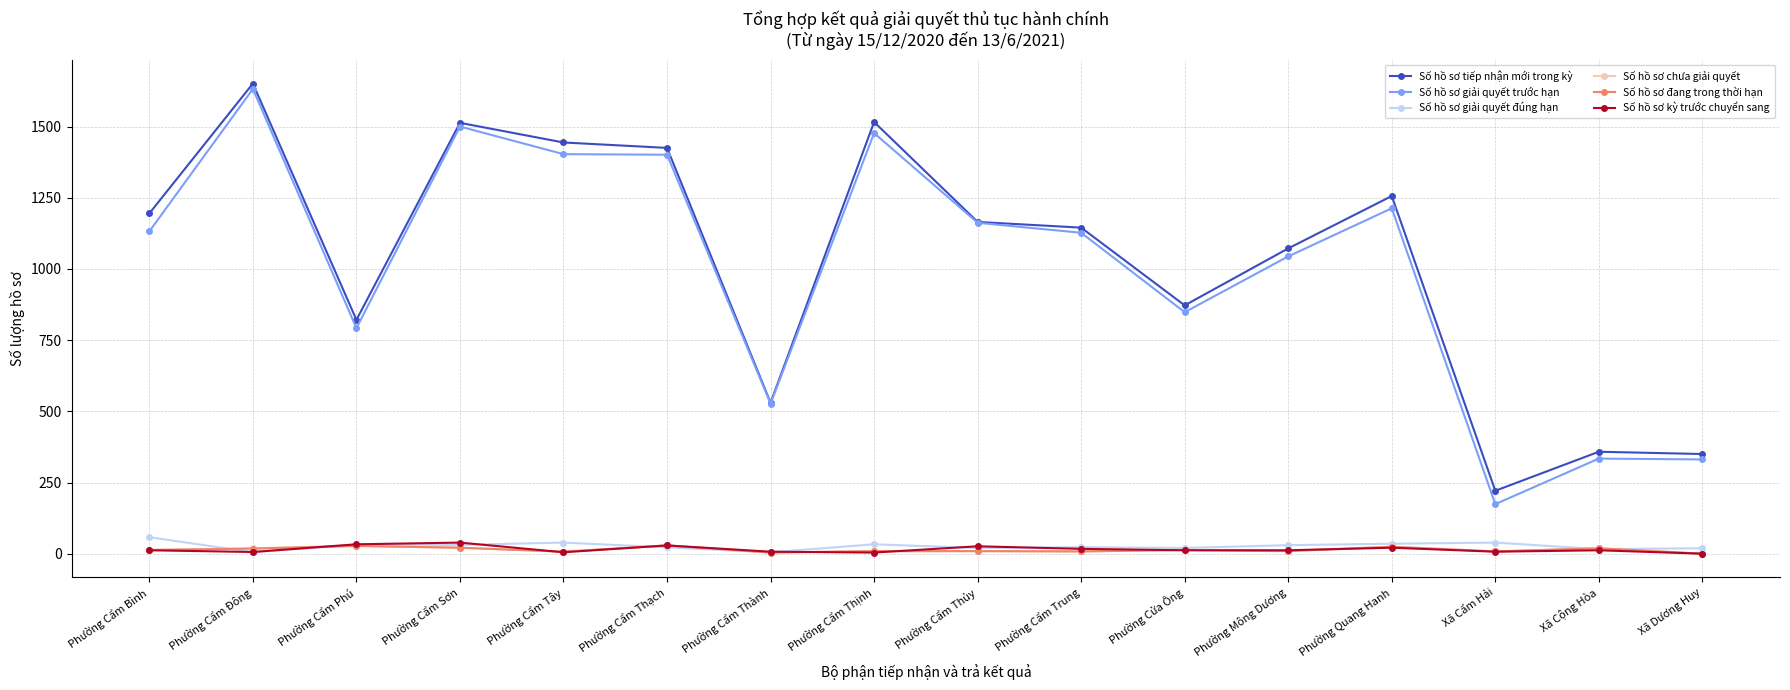

What is the sum of the Số hồ sơ kỳ trước chuyển sang values at Phường Cẩm Thạch and Phường Cẩm Đông?

35